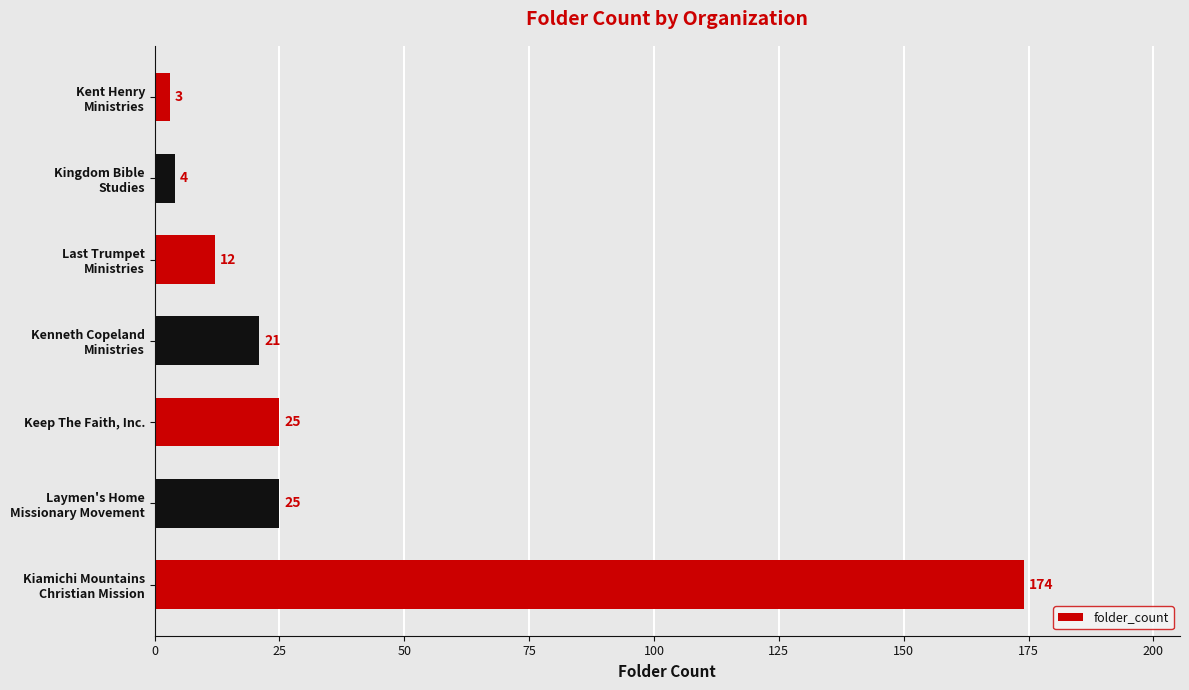

What is the sum of all values?

264